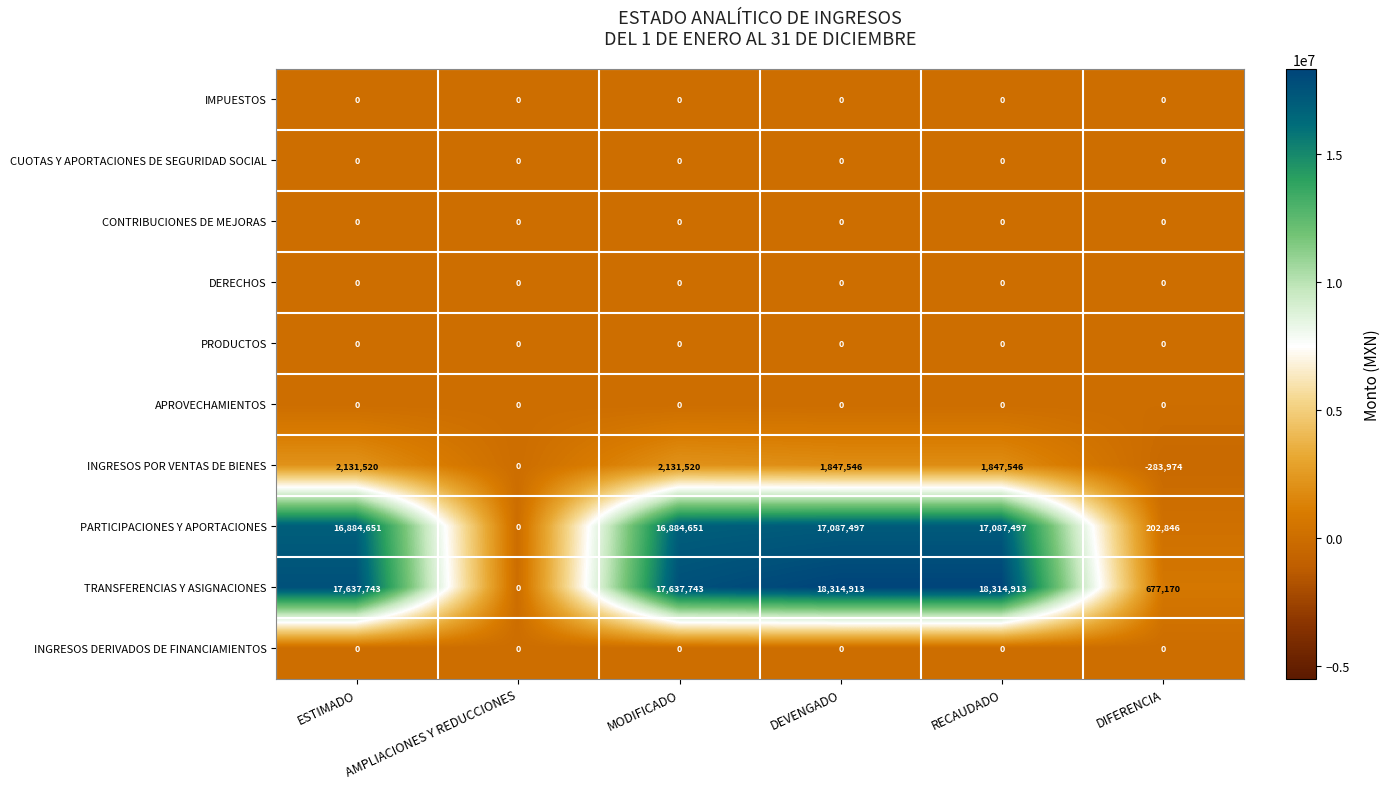

What is the difference between the INGRESOS POR VENTAS DE BIENES values at DIFERENCIA and AMPLIACIONES Y REDUCCIONES?

283974